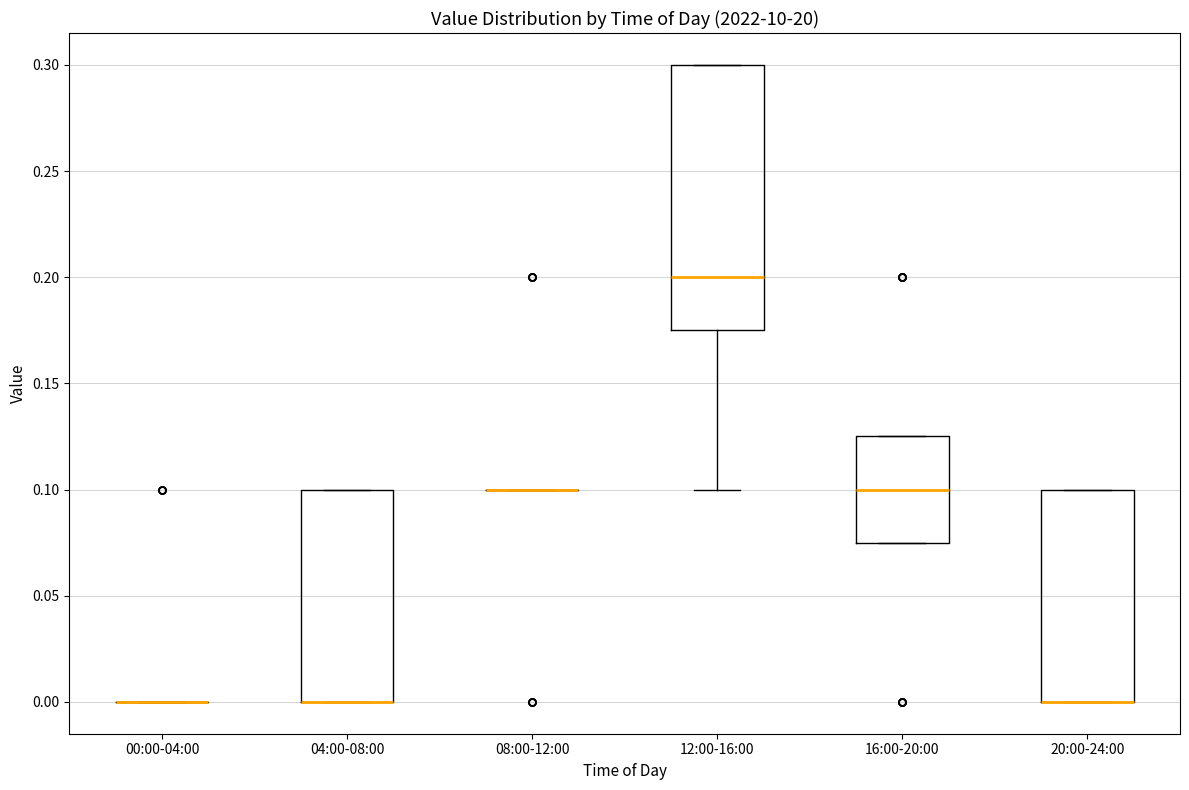

Where does the median line of the box for 12:00-16:00 sit on the y-axis? The values are not printed on the chart, so give them approximately, as read against the axis.

0.200